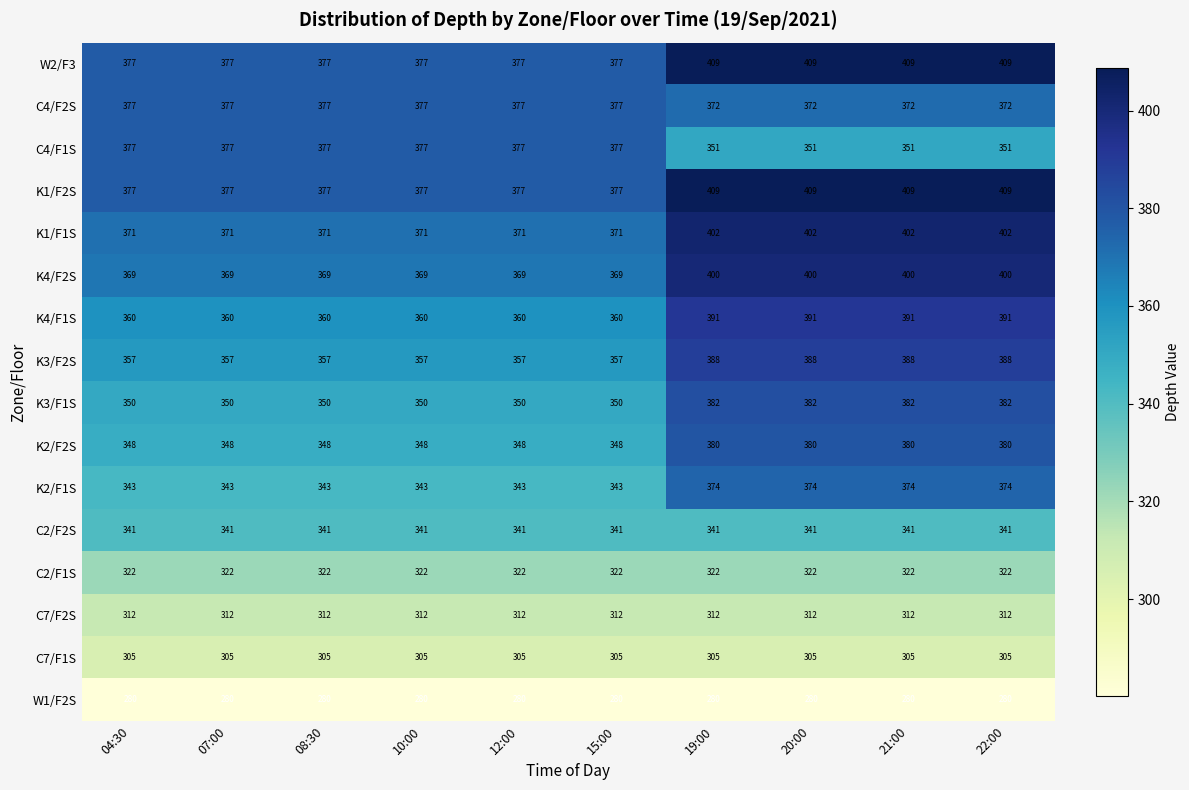

What is the smallest value displayed?

280